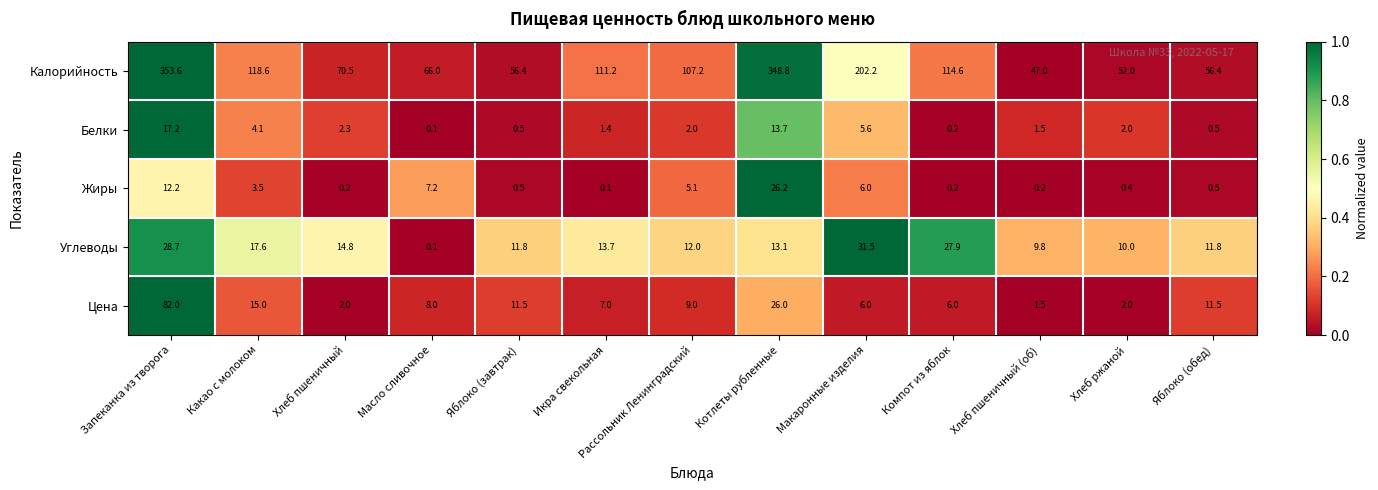

What is the difference between the maximum and minimum values in the Жиры series?

26.1